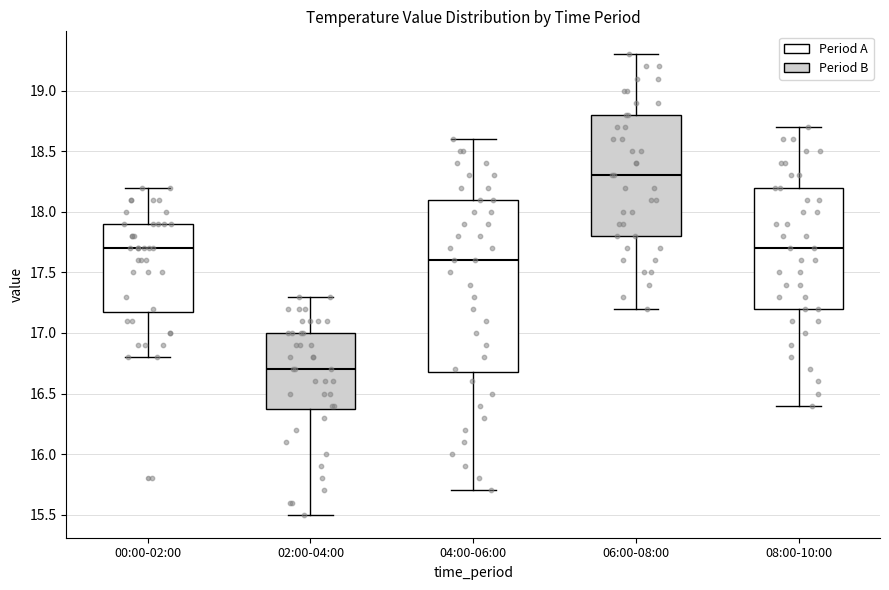

Where does the median line of the box for 08:00-10:00 sit on the y-axis? The values are not printed on the chart, so give them approximately, as read against the axis.

17.7